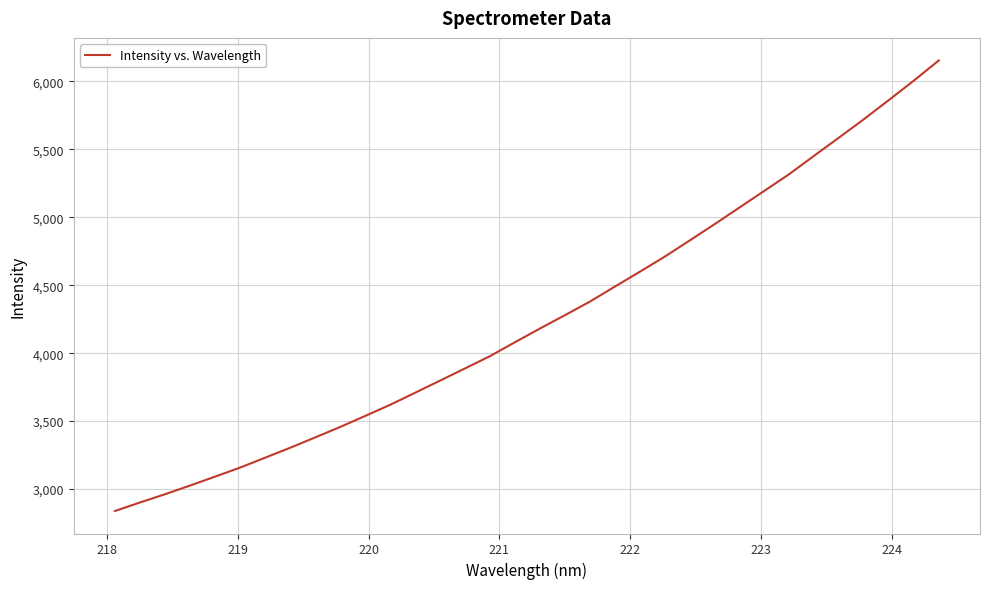

What is the greatest value displayed?

6154.6